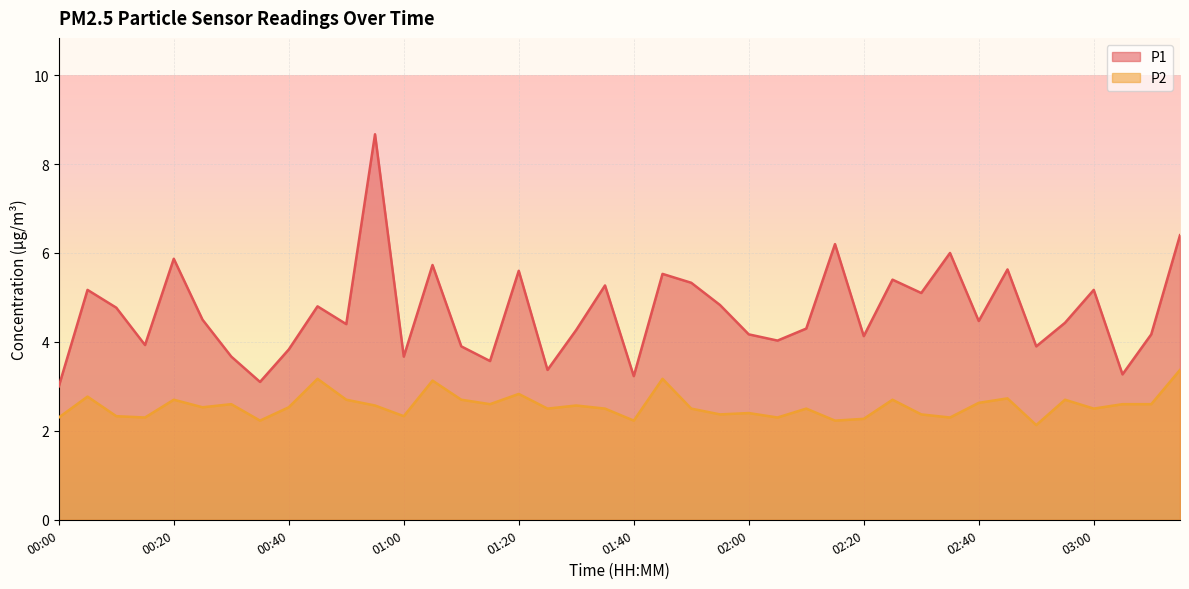

True or false: P2 has more than 1 interior local peaks.

True